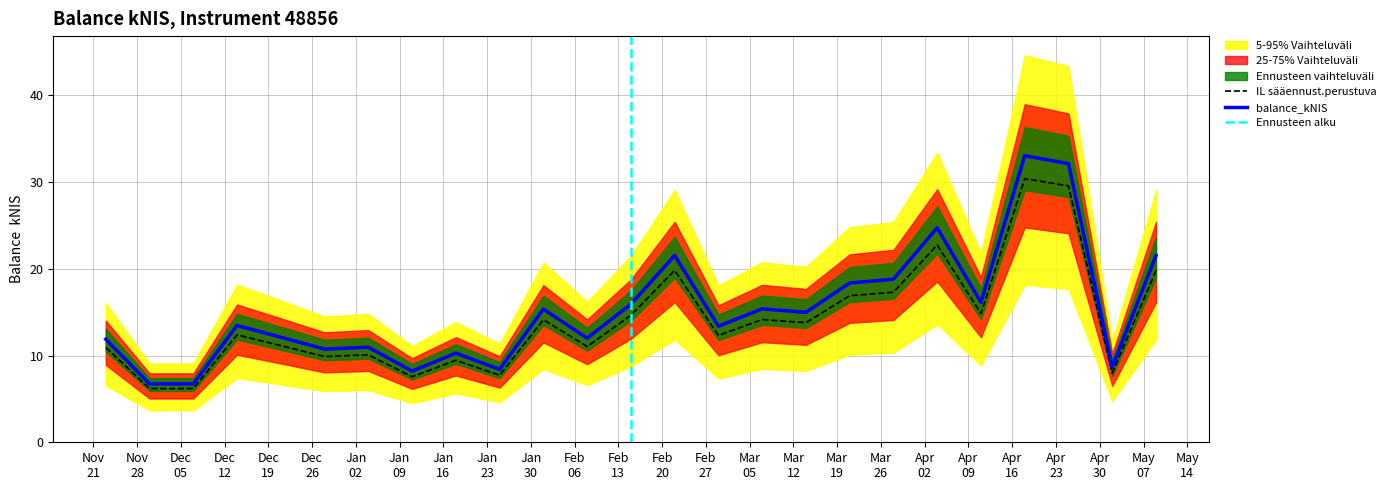

Reading left to right, extract all data points from this chart.

2023-11-23=10.9	2023-11-30=6.2	2023-12-07=6.2	2023-12-14=12.4	2023-12-21=11.1	2023-12-28=9.9	2024-01-04=10.1	2024-01-11=7.6	2024-01-18=9.4	2024-01-25=7.7	2024-02-01=14.1	2024-02-08=11.0	2024-02-15=14.6	2024-02-22=19.8	2024-02-29=12.3	2024-03-07=14.1	2024-03-14=13.8	2024-03-21=16.9	2024-03-28=17.3	2024-04-04=22.7	2024-04-11=14.8	2024-04-18=30.4	2024-04-25=29.6	2024-05-02=8.0	2024-05-09=19.8